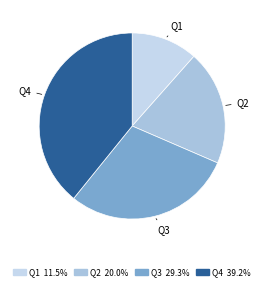

Count the number of slices in the pie.

4